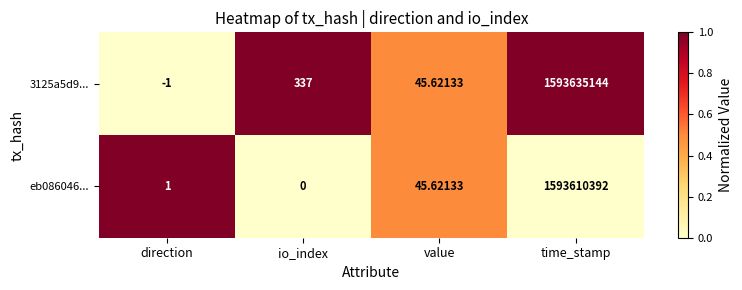

Where does the eb086046... series first go above 45?

value